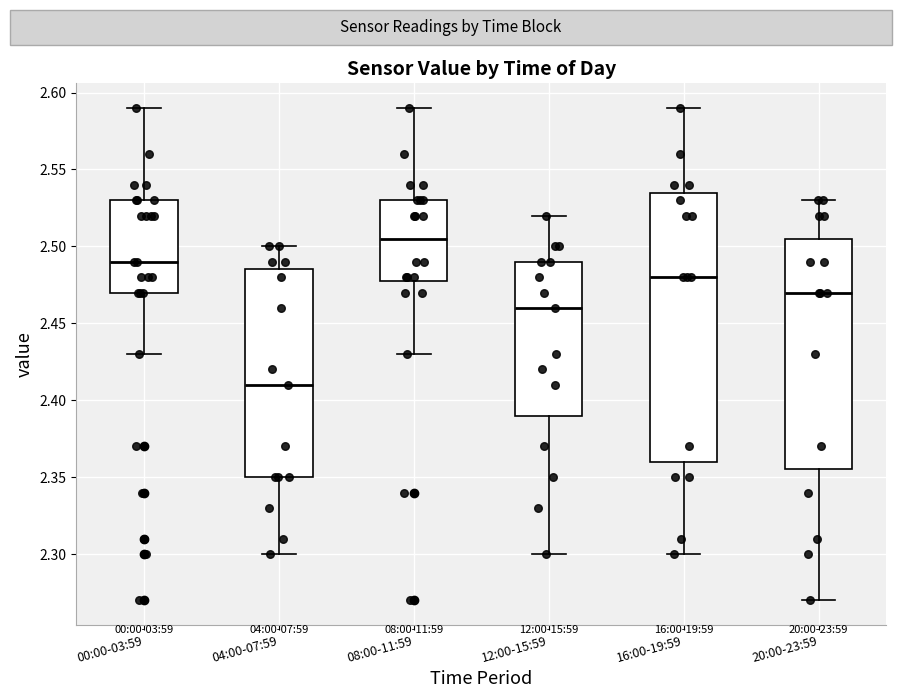

Where is the upper edge of the box for 00:00-03:59 on the y-axis? The values are not printed on the chart, so give them approximately, as read against the axis.

2.530